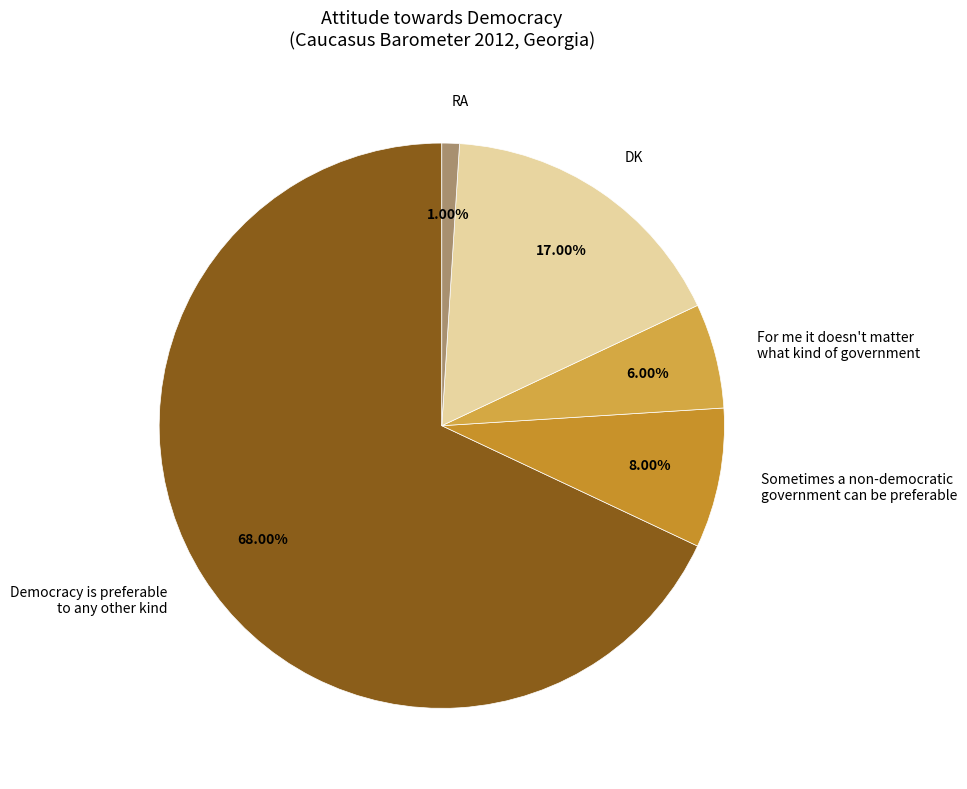

Which slice is the smallest?

RA